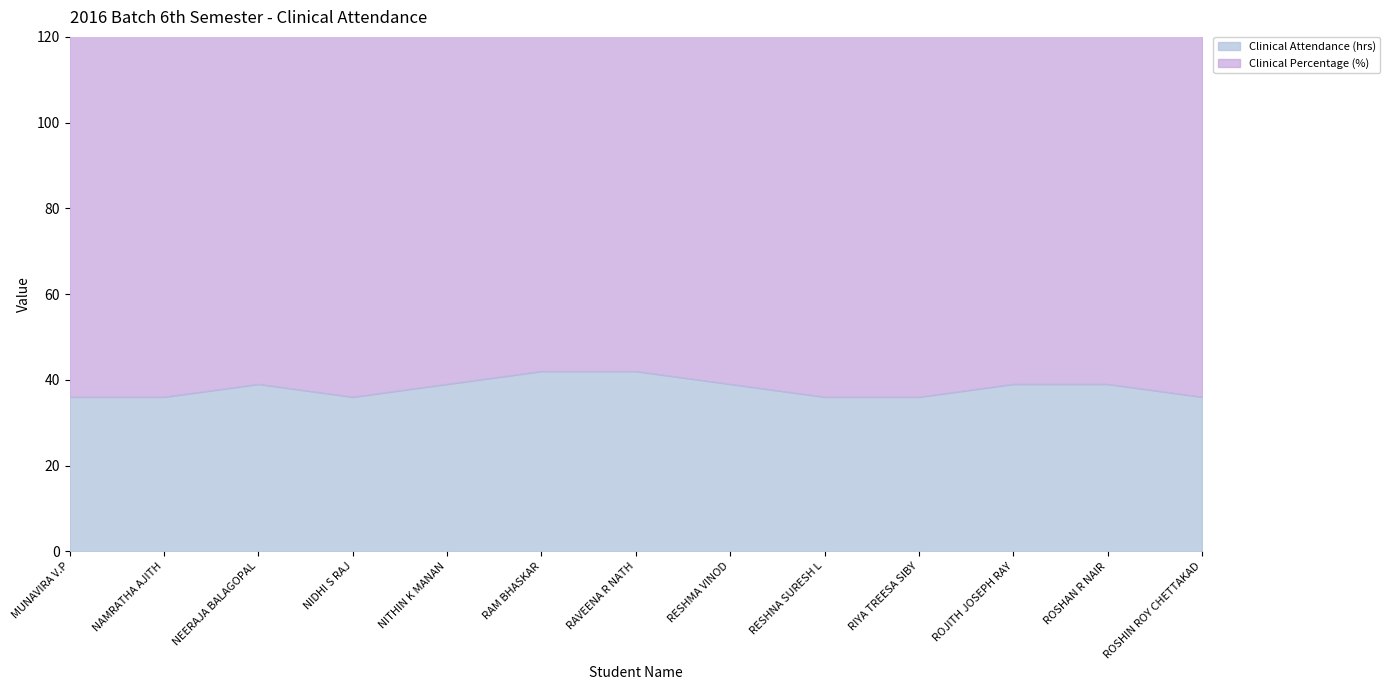

What is the difference between the Clinical Percentage (%) values at NITHIN K MANAN and RAM BHASKAR?

3.0